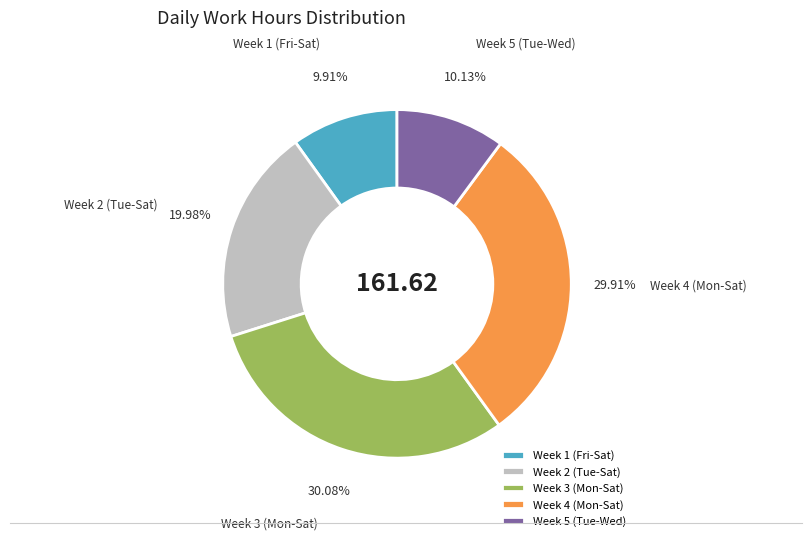

Is there any slice that represents more than half of the pie?

No